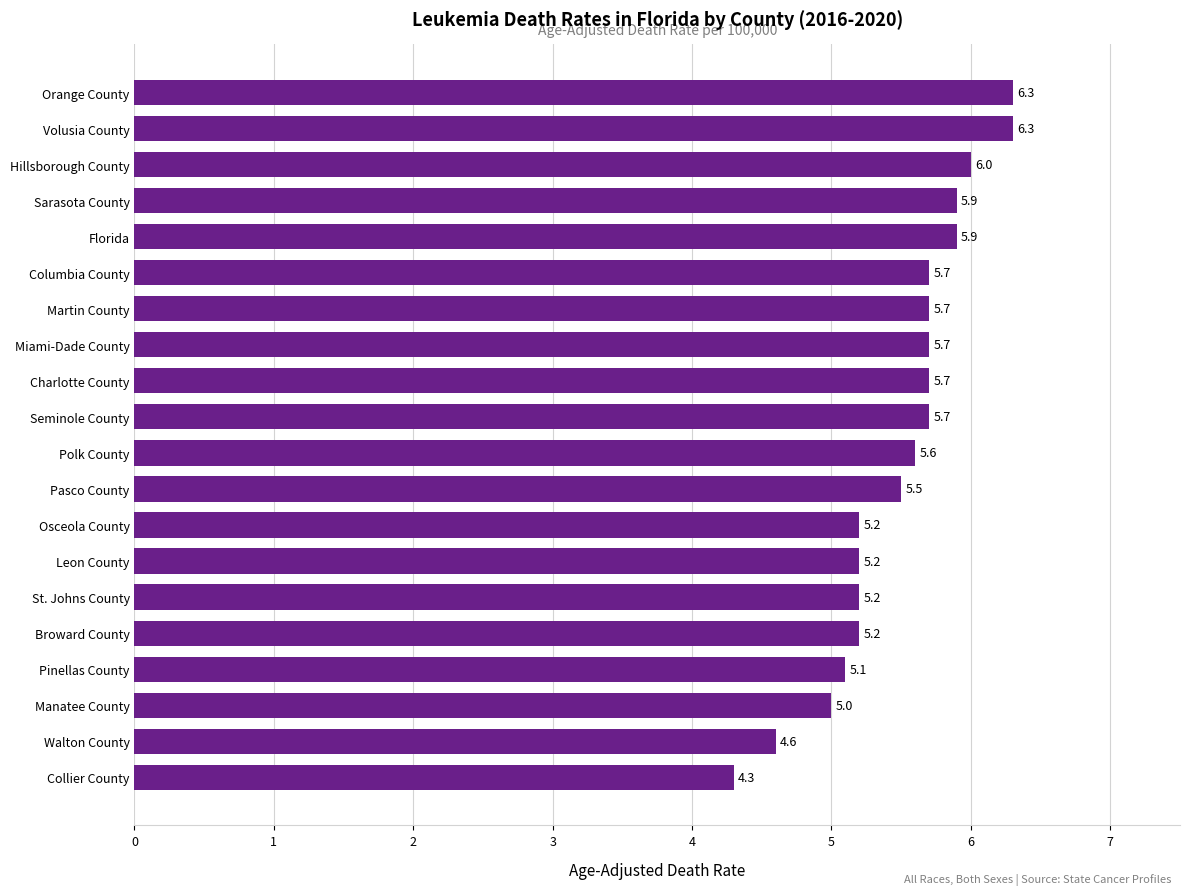

Approximately how many times larger is the value at Osceola County compared to Charlotte County?

0.9